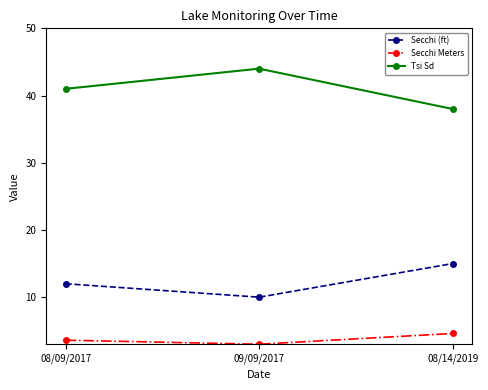

Which category has the highest value in the Tsi Sd series?

09/09/2017